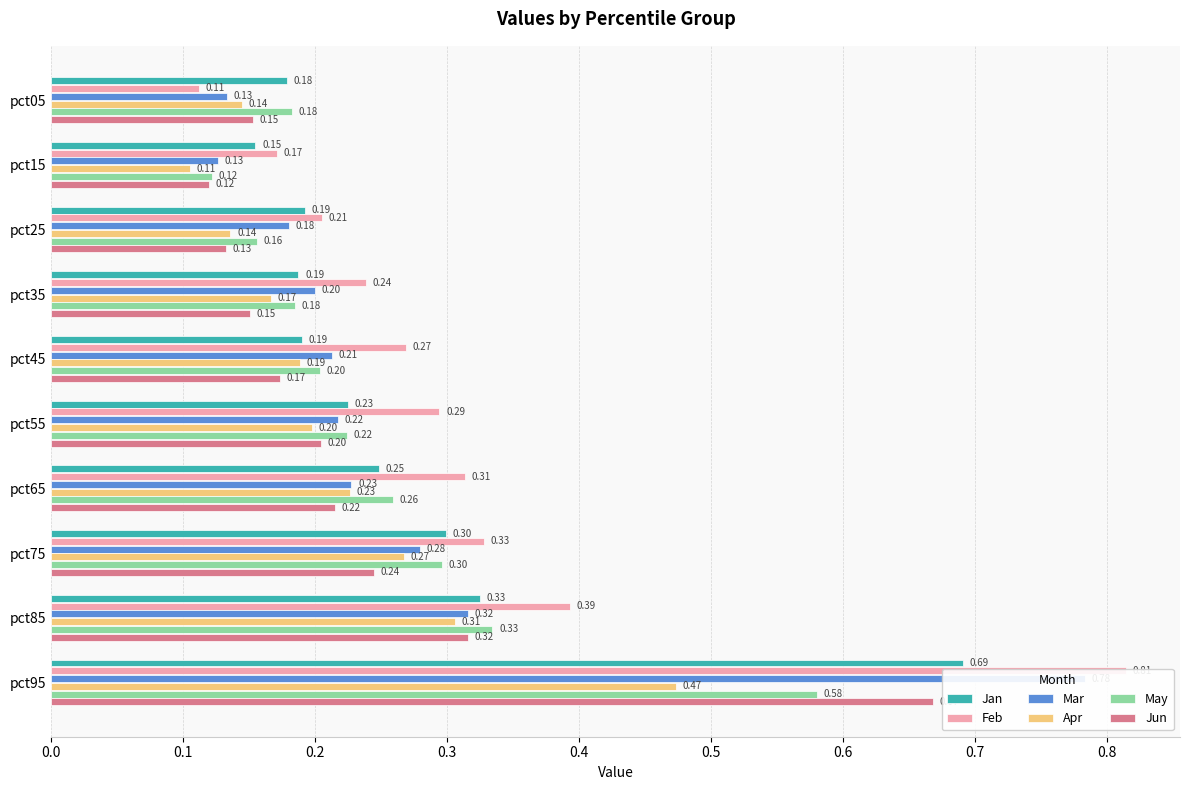

At how many categories does at least one series exceed 0?

10